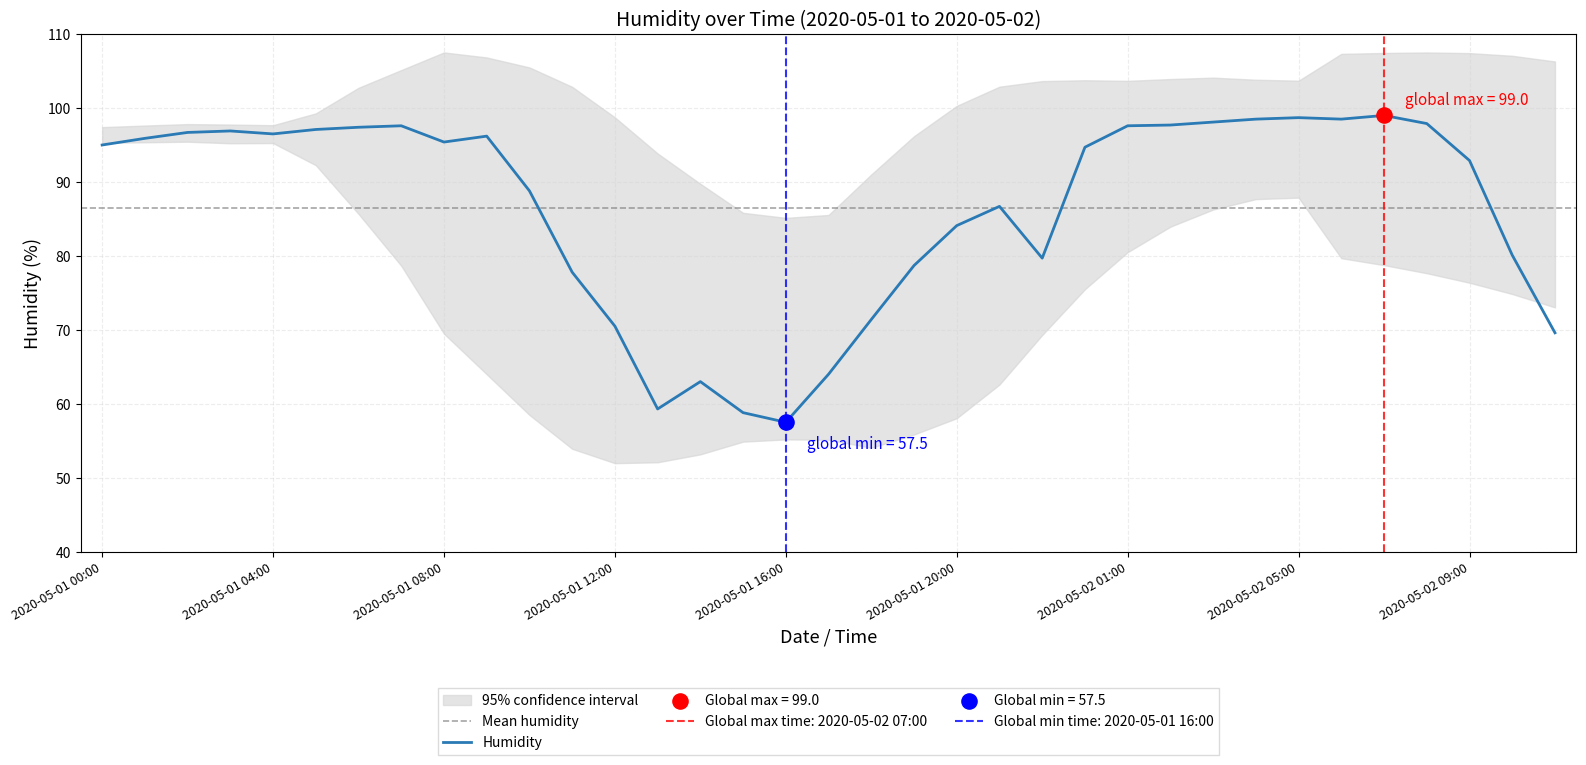

What is the change in value from 2020-05-01 05:00 to 2020-05-01 09:00?

-0.9